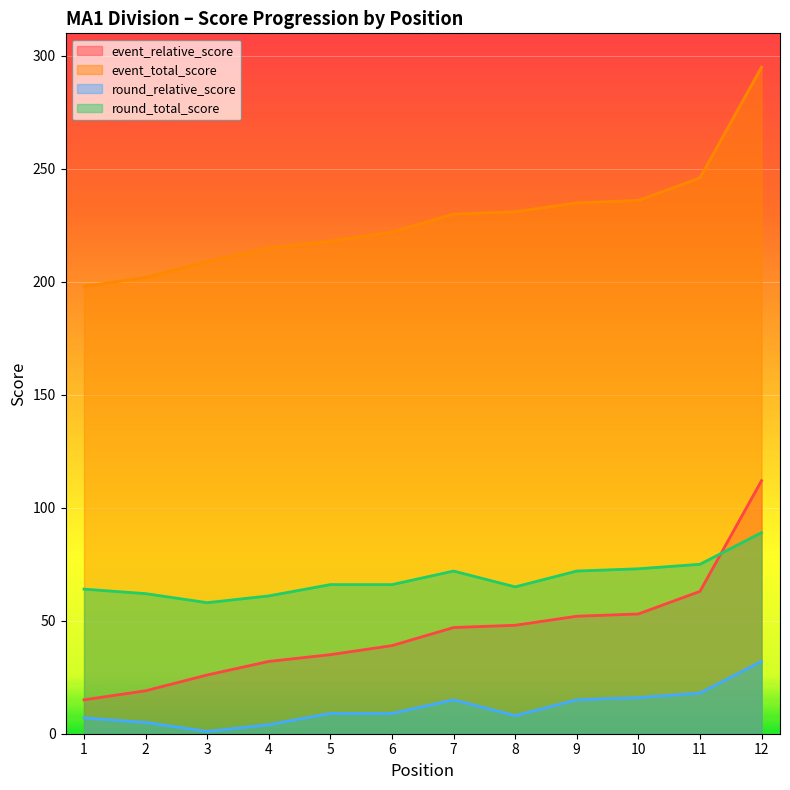

At which label does event_relative_score reach its minimum?

1